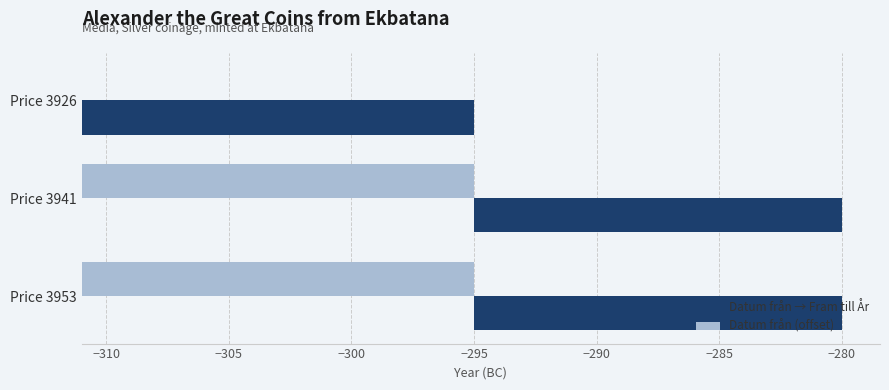

Count the Datum från → Fram till År values in the range 15 to 16.

3